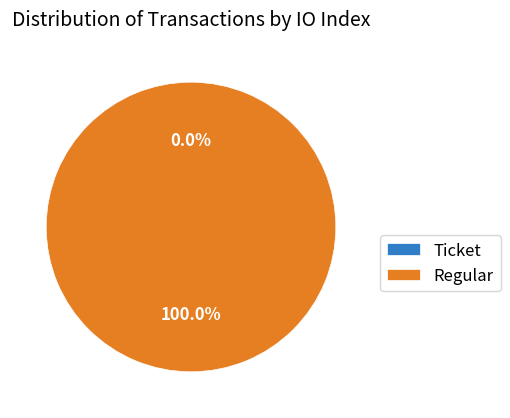

Which category has the smallest portion of the pie?

Ticket